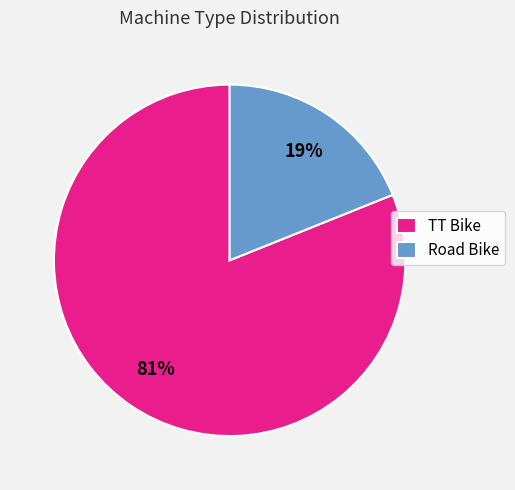

Combined, do Road Bike and TT Bike account for over 50%?

Yes